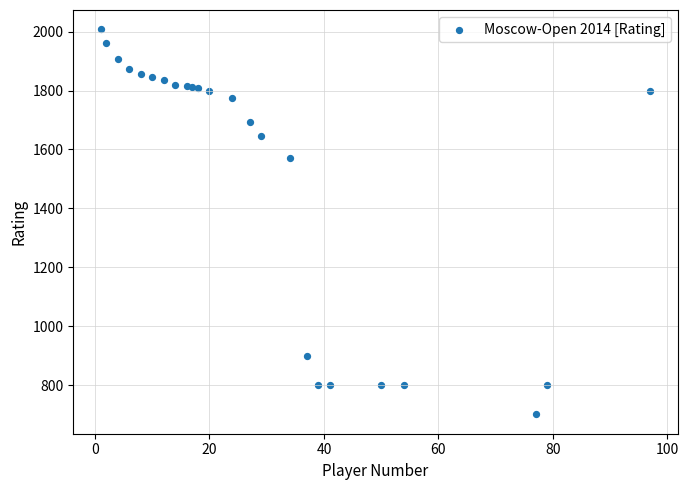

What Y value in the scatter plot is closest to 1354?

1572